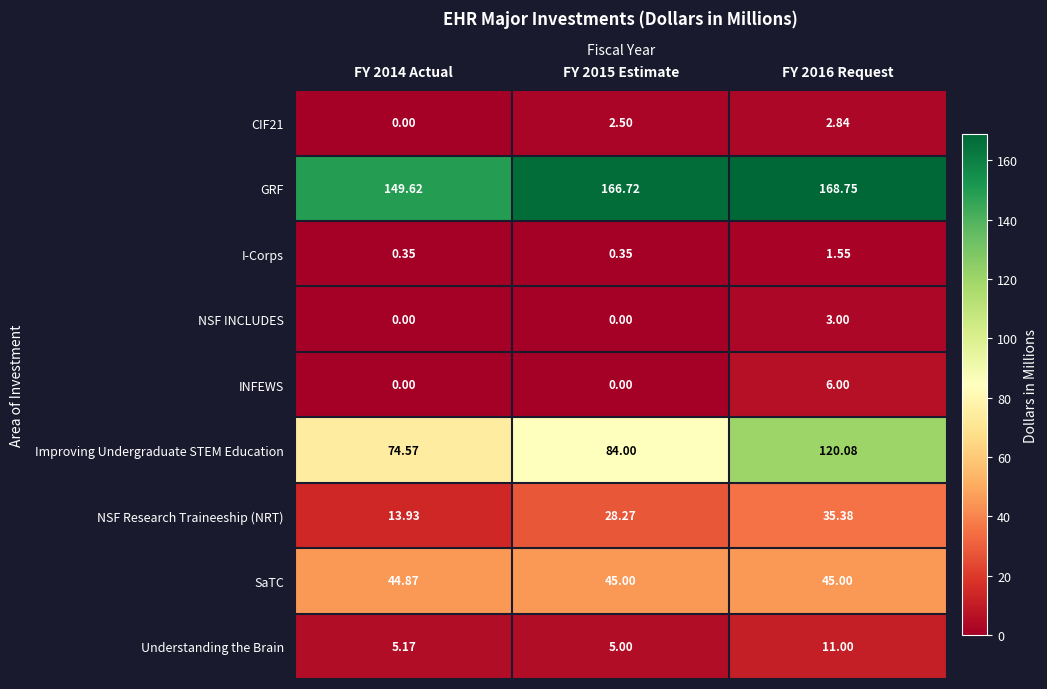

Which series has the largest range (max minus min)?

Improving Undergraduate STEM Education